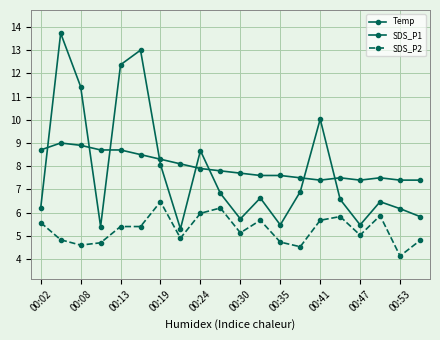

How many series are shown in this chart?

3